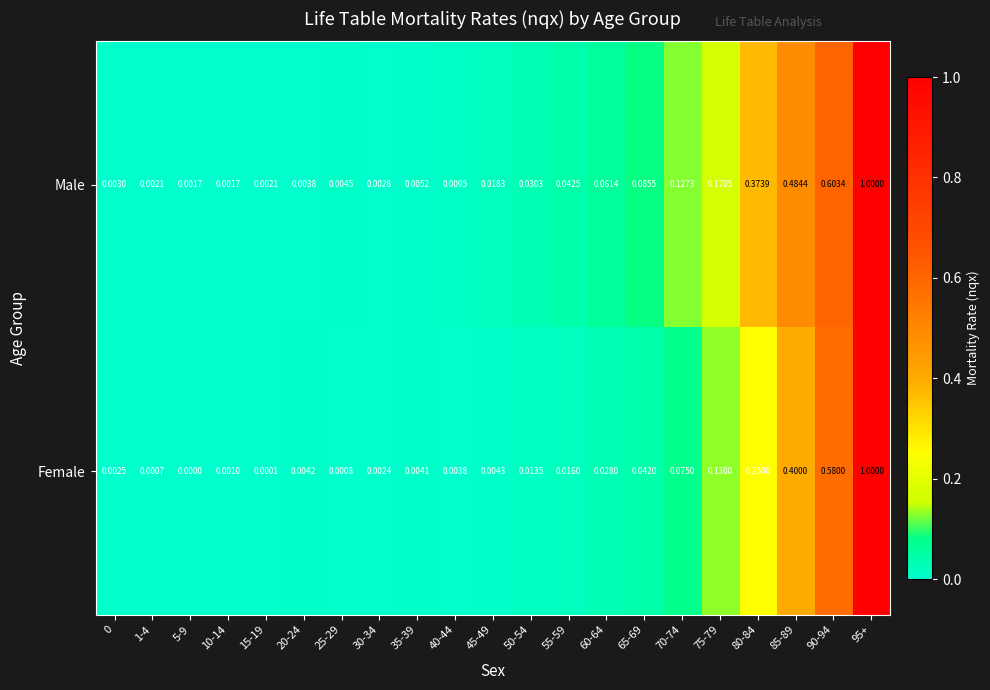

Rank the series at 30-34 from highest to lowest value.

Male, Female